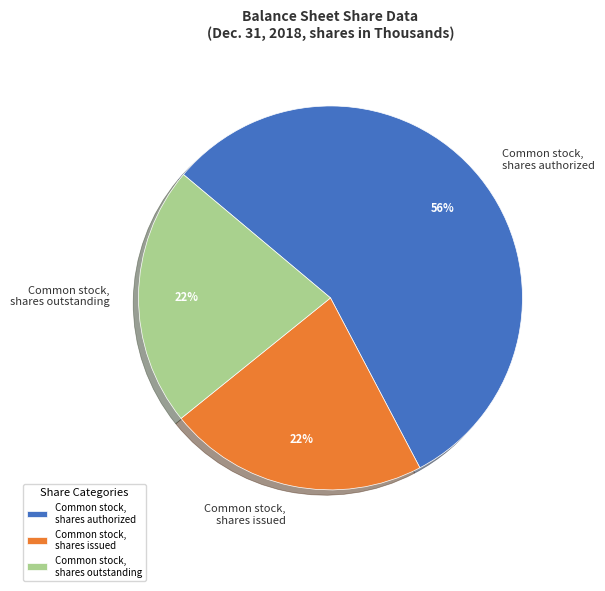

How many slices are in this pie chart?

3